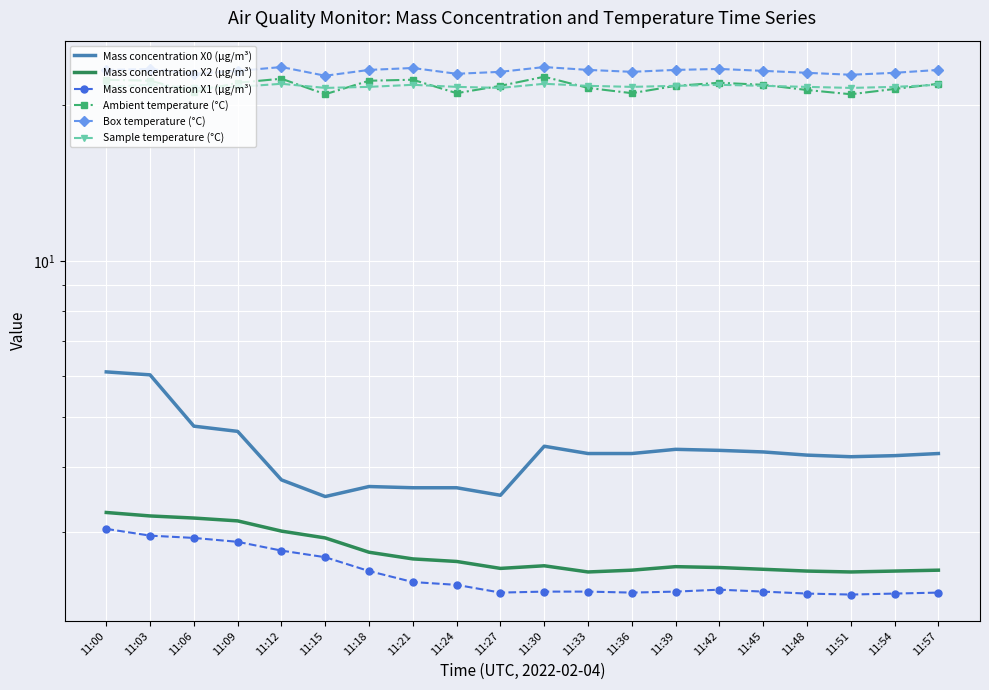

Reading left to right, what are all the values shown in this chart?

Mass concentration X0 (μg/m³): 6.1	6.0	4.8	4.7	3.8	3.5	3.7	3.6	3.6	3.5	4.4	4.2	4.2	4.3	4.3	4.3	4.2	4.2	4.2	4.2
Mass concentration X2 (μg/m³): 3.3	3.2	3.2	3.1	3.0	2.9	2.7	2.7	2.6	2.5	2.6	2.5	2.5	2.6	2.6	2.5	2.5	2.5	2.5	2.5
Mass concentration X1 (μg/m³): 3.0	3.0	2.9	2.9	2.8	2.7	2.5	2.4	2.4	2.3	2.3	2.3	2.3	2.3	2.3	2.3	2.3	2.3	2.3	2.3
Ambient temperature (°C): 22.4	22.3	21.2	22.1	22.5	21.0	22.3	22.4	21.1	21.8	22.7	21.6	21.1	21.8	22.1	21.9	21.4	21.0	21.5	22.0
Box temperature (°C): 23.4	23.5	23.0	23.3	23.7	22.8	23.4	23.6	23.0	23.2	23.7	23.4	23.2	23.4	23.5	23.3	23.1	22.9	23.1	23.4
Sample temperature (°C): 21.7	21.9	21.6	21.7	22.0	21.6	21.7	21.9	21.7	21.6	22.0	21.8	21.7	21.8	21.9	21.8	21.7	21.6	21.7	21.9